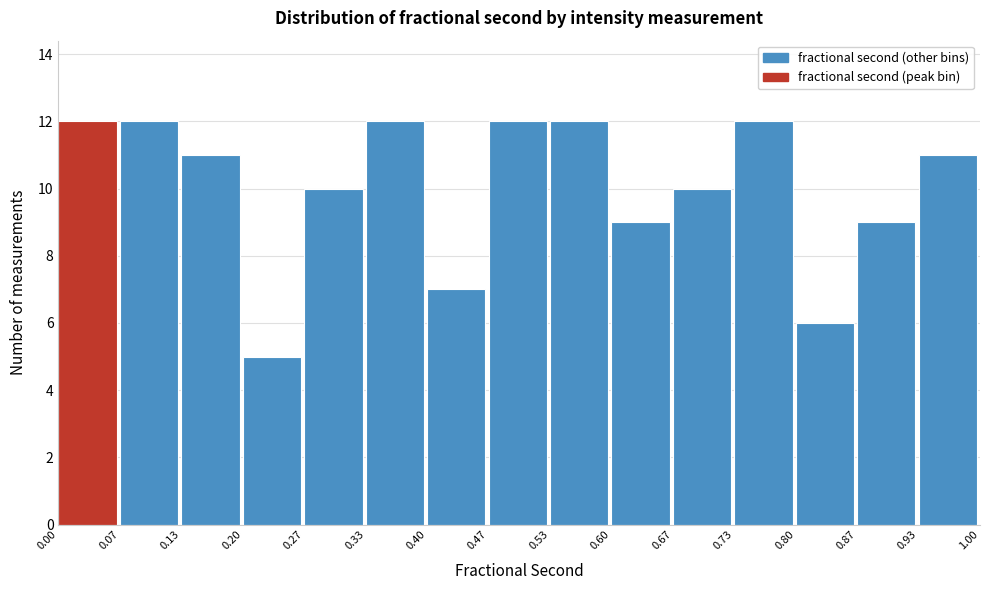

How tall is the bar that spans 0.40 to 0.47 on the x-axis? The values are not printed on the chart, so give them approximately, as read against the axis.

7